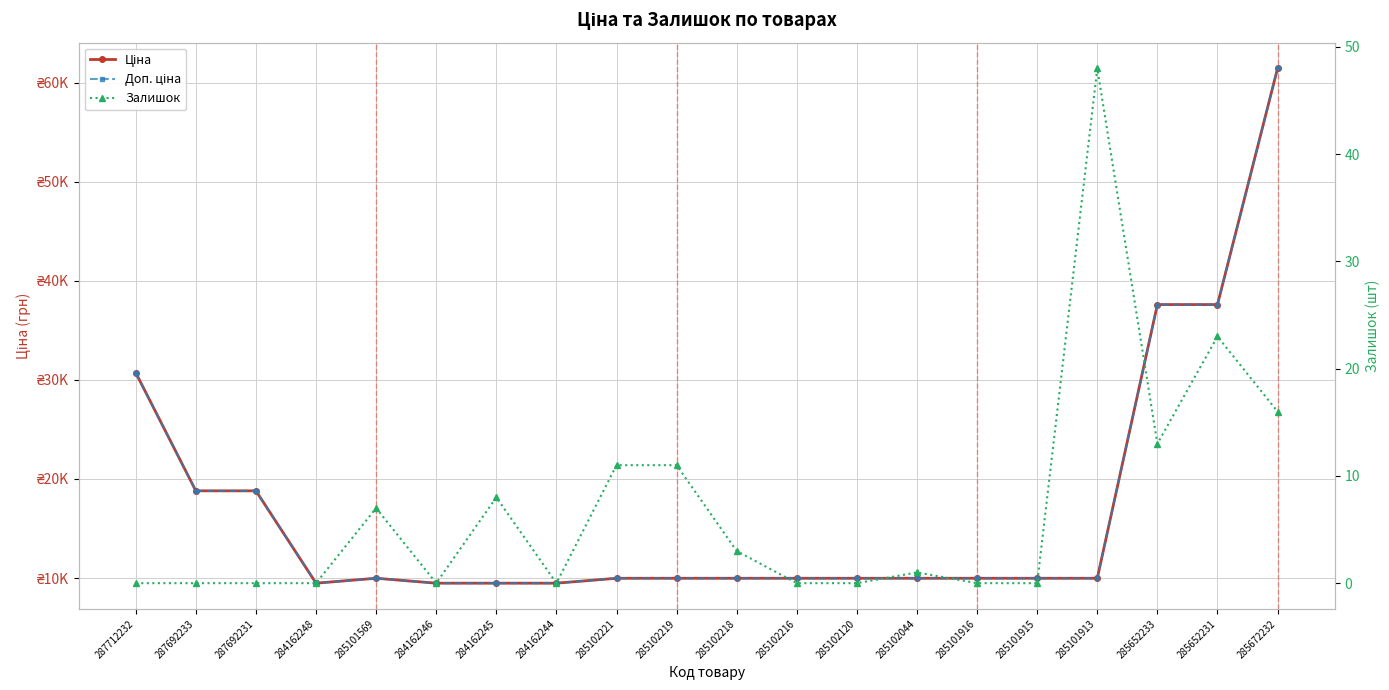

Which series has the widest spread of values?

Ціна